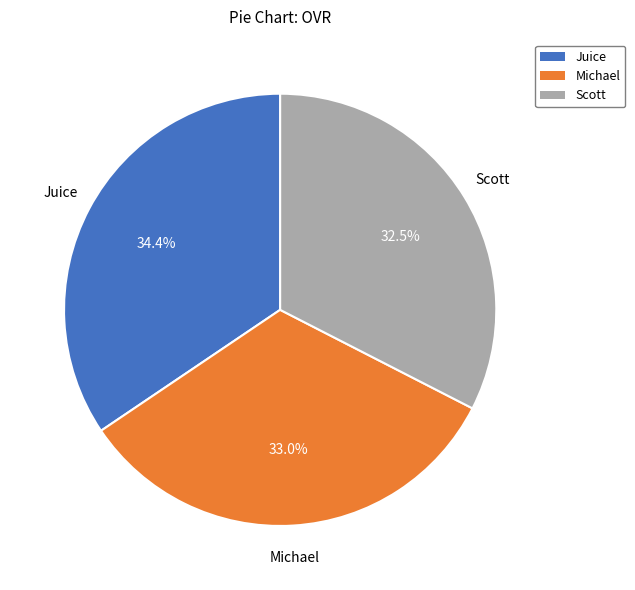

Is Michael the majority of the pie?

No